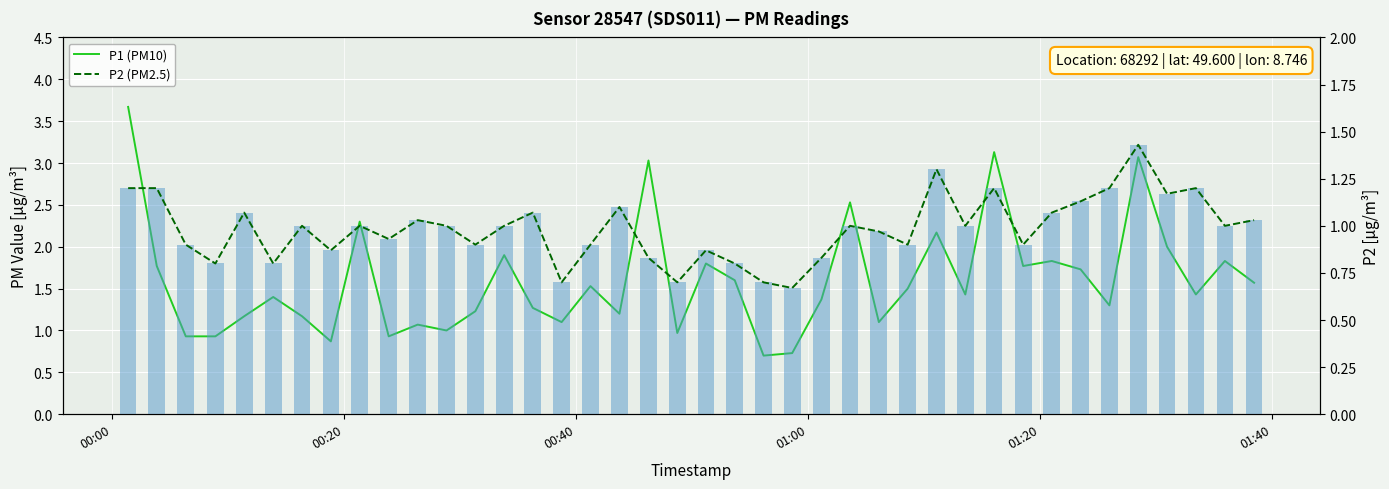

What is the value of the P2 (PM2.5) bar at the 26th from the left?

1.0